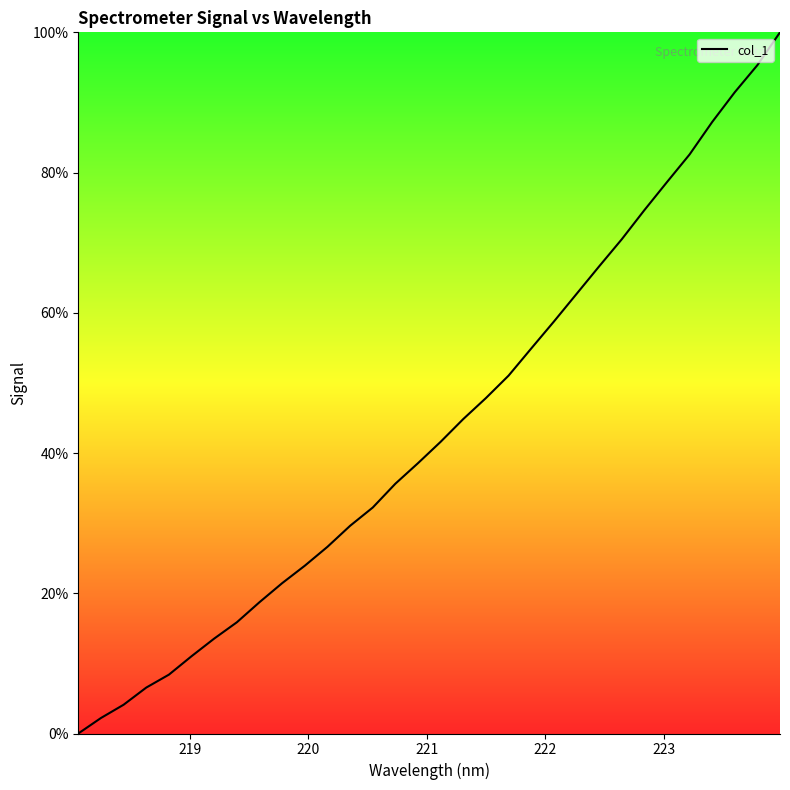

What is the difference between the maximum and minimum values?

100.0